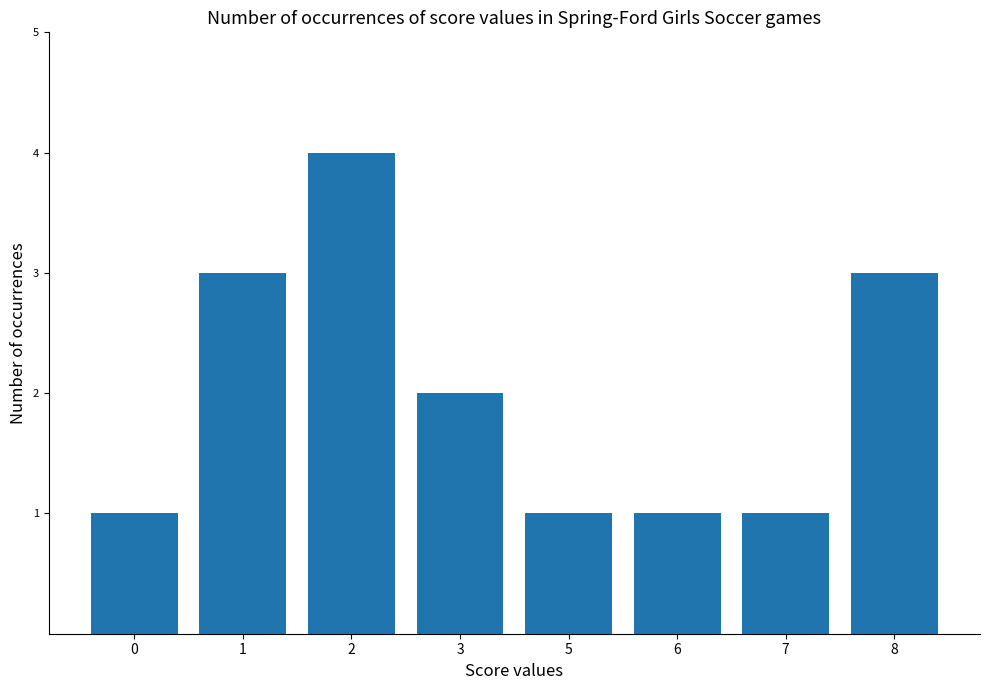

Does the chart contain stacked bars?

No